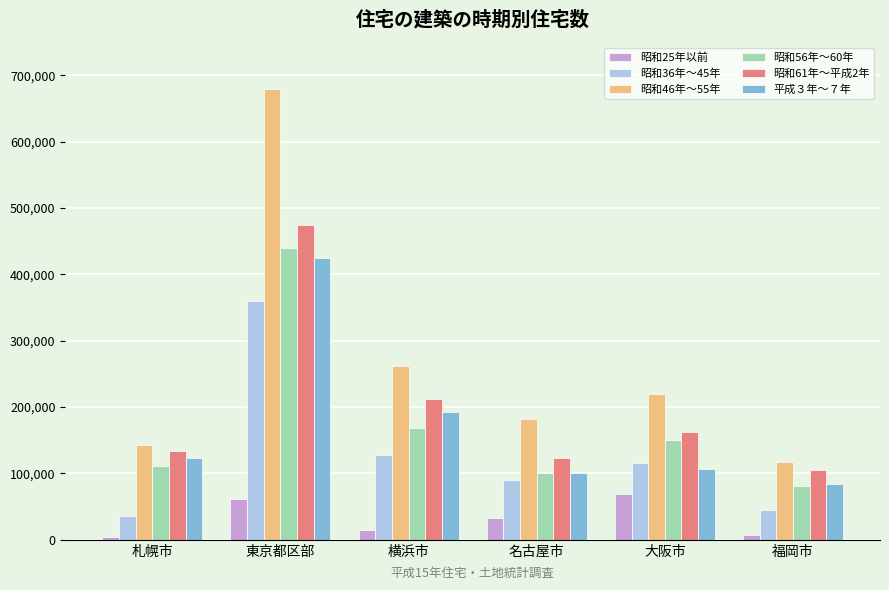

What is the label of the 1st bar from the left?

札幌市